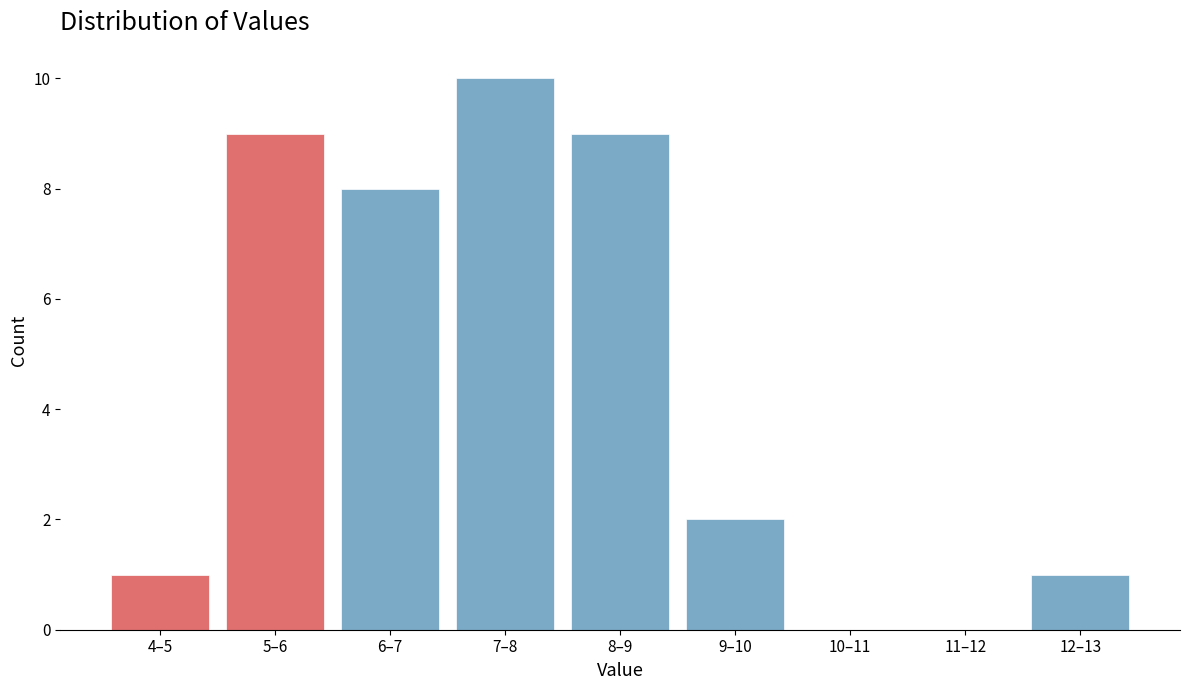

Reading left to right, transcribe all the data shown in this chart.

4–5=1	5–6=9	6–7=8	7–8=10	8–9=9	9–10=2	10–11=0	11–12=0	12–13=1